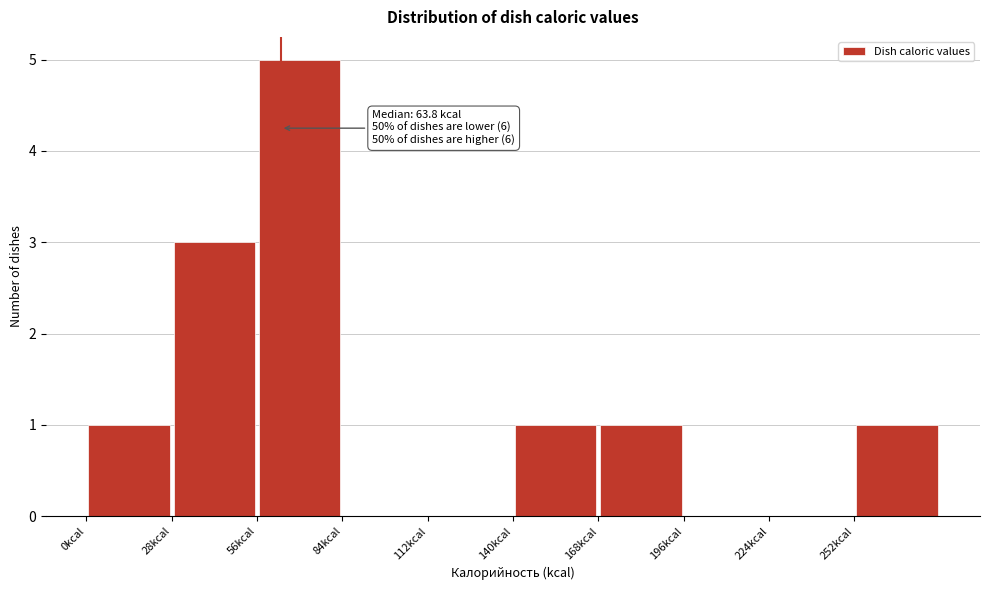

Over which range of the x-axis is the bar tallest?

56 to 84